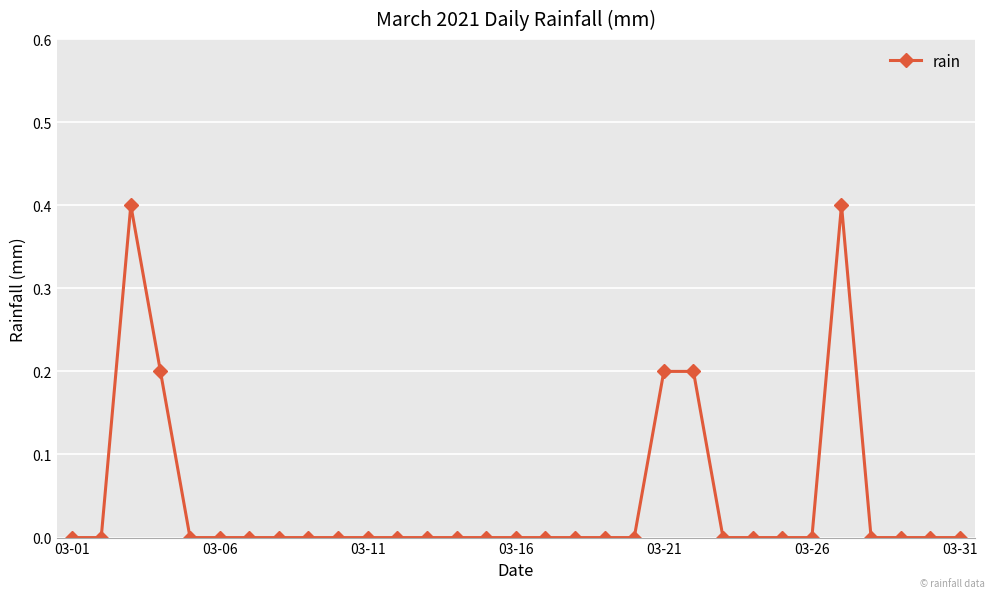

What is the difference between the maximum and minimum values?

0.4